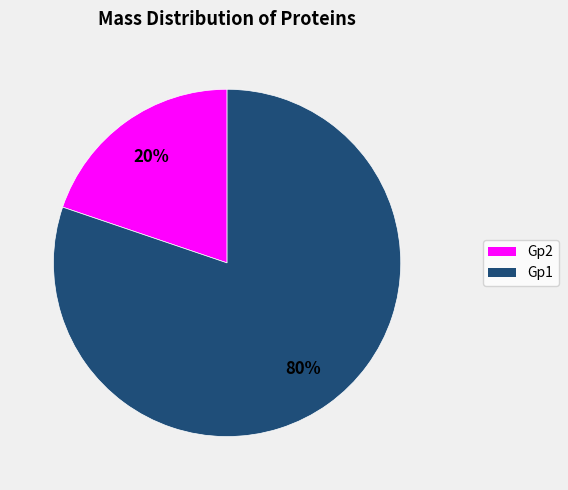

Count the number of slices in the pie.

2